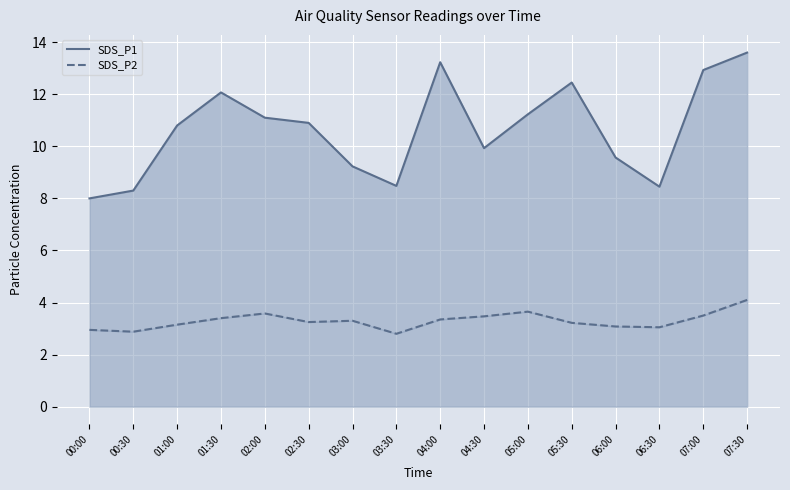

What is the smallest value displayed?

2.8